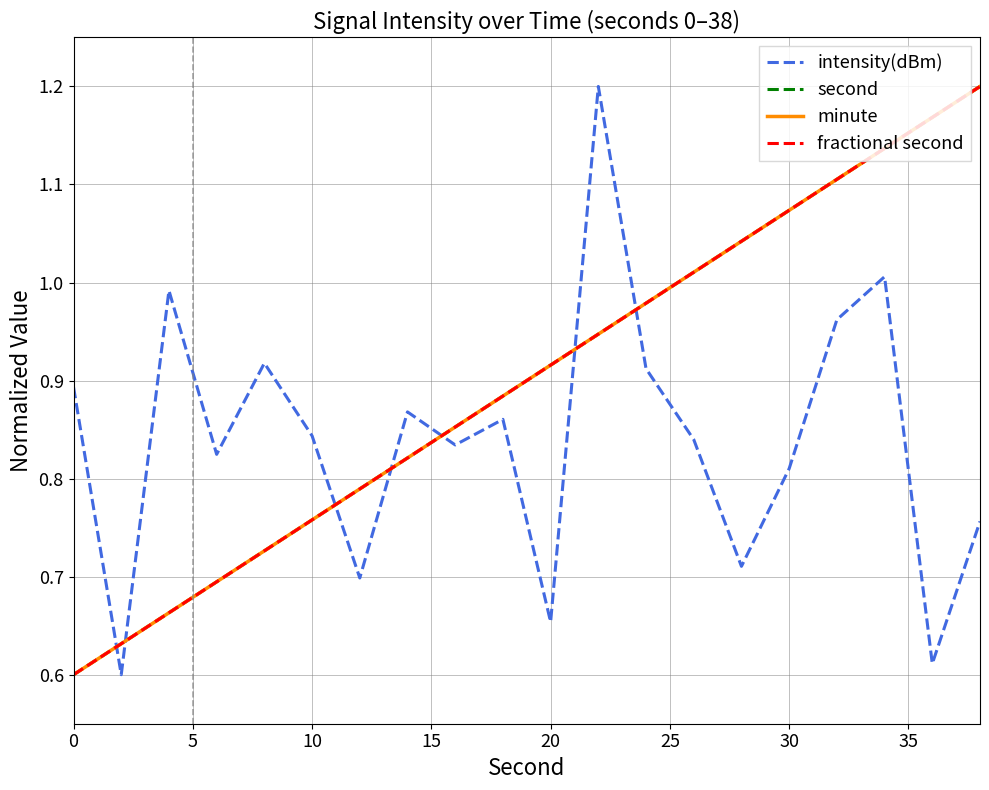

Reading left to right, transcribe all the data shown in this chart.

intensity(dBm): 0.9	0.6	1.0	0.8	0.9	0.8	0.7	0.9	0.8	0.9	0.7	1.2	0.9	0.8	0.7	0.8	1.0	1.0	0.6	0.8
second: 0.6	0.6	0.7	0.7	0.7	0.8	0.8	0.8	0.9	0.9	0.9	0.9	1.0	1.0	1.0	1.1	1.1	1.1	1.2	1.2
minute: 0.6	0.6	0.7	0.7	0.7	0.8	0.8	0.8	0.9	0.9	0.9	0.9	1.0	1.0	1.0	1.1	1.1	1.1	1.2	1.2
fractional second: 0.6	0.6	0.7	0.7	0.7	0.8	0.8	0.8	0.9	0.9	0.9	0.9	1.0	1.0	1.0	1.1	1.1	1.1	1.2	1.2